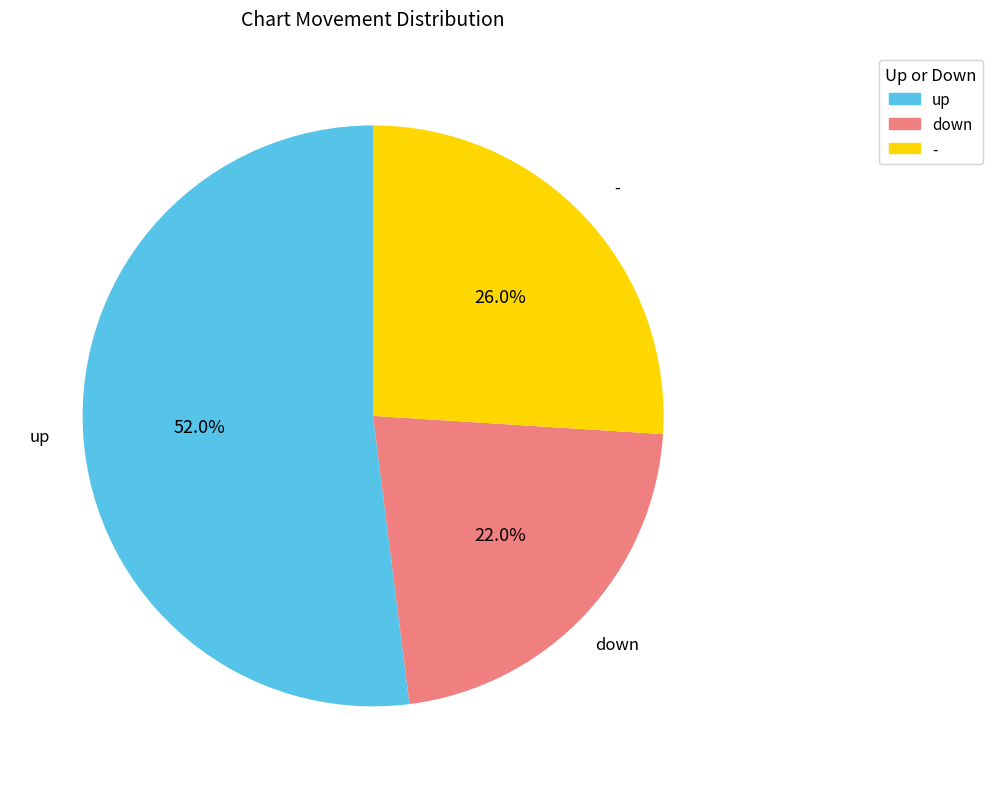

To the nearest percent, what is the difference between the - and down slice percentages?

4%